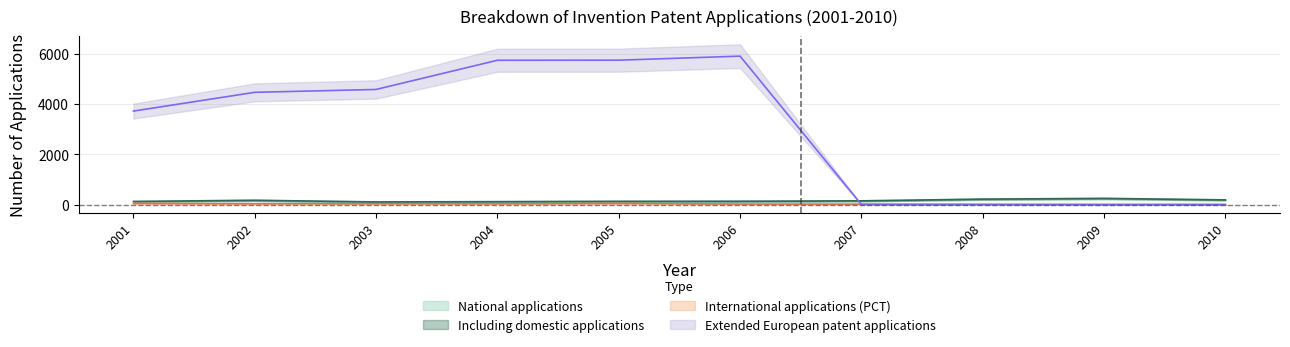

Which series has the largest total across all categories?

Extended European patent applications